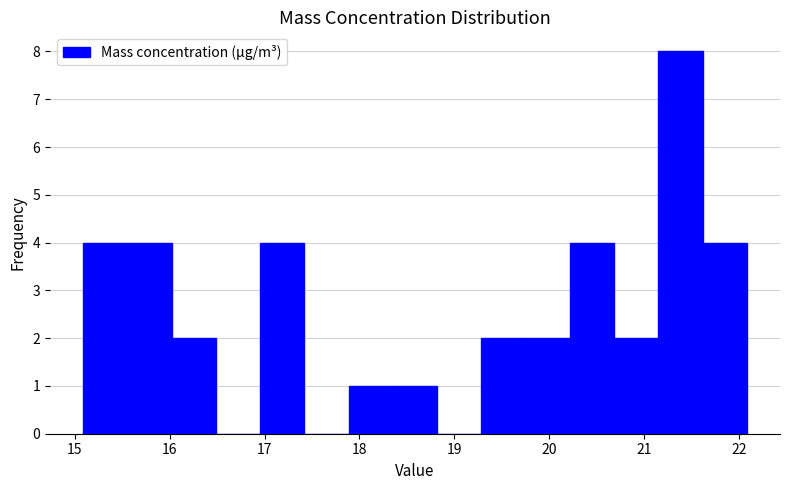

Over which range of the x-axis is the bar tallest?

21.1 to 21.6